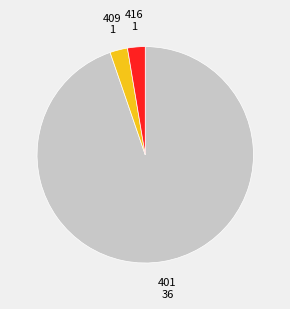

Does any single category account for the majority?

Yes